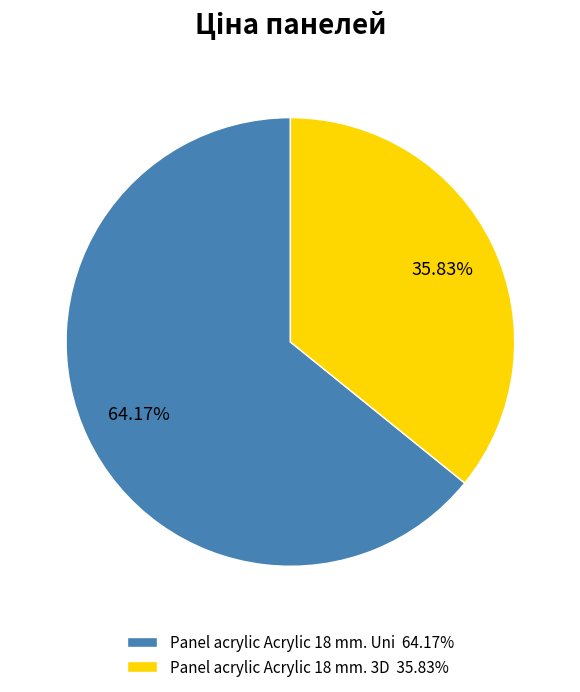

True or false: Panel acrylic Acrylic 18 mm. Uni accounts for 77% of the total.

False